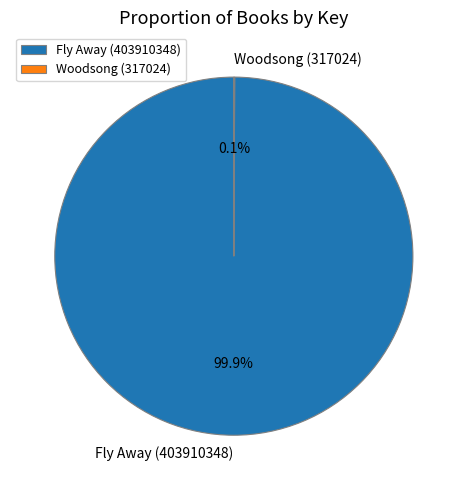

What percentage is NOT represented by Fly Away (403910348)?

0.1%